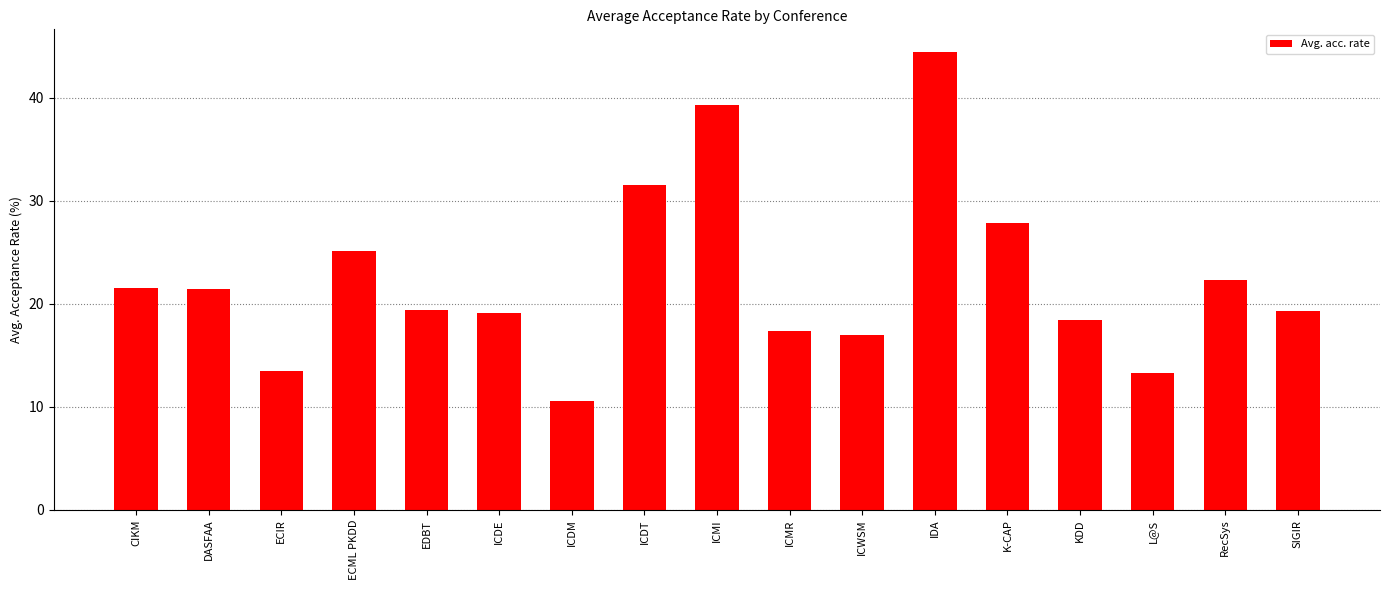

What is the label of the 14th bar from the left?

KDD